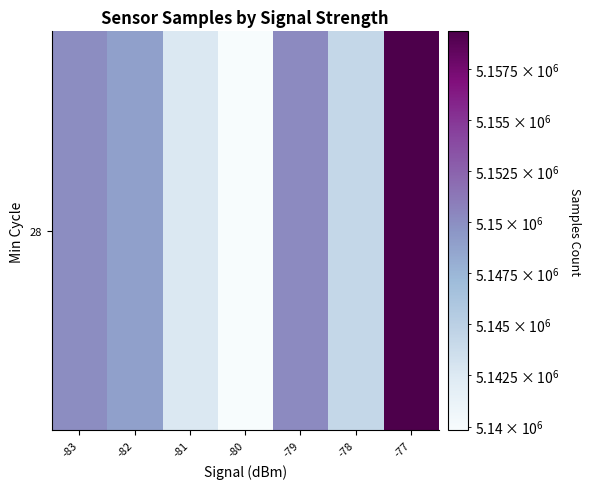

Which label corresponds to the largest value in the chart?

-77